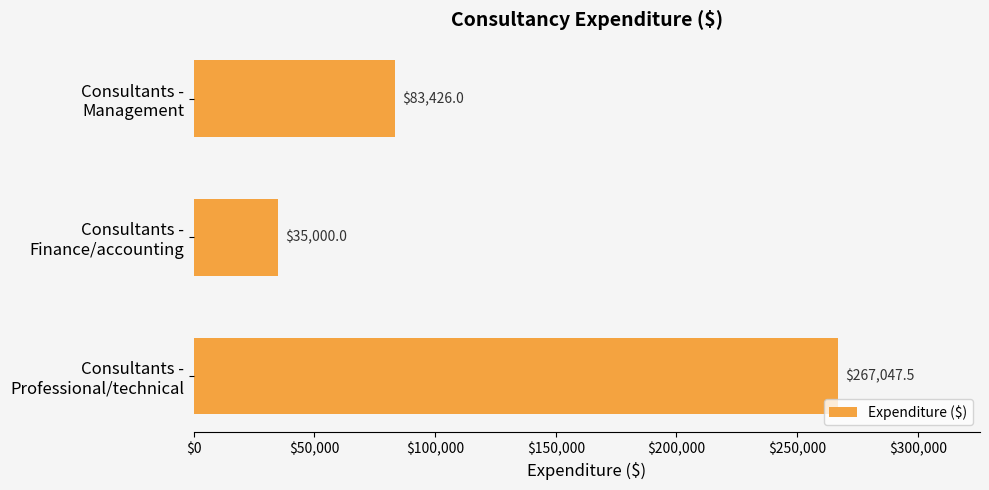

At which label is the value closest to 151023?

Consultants -
Management